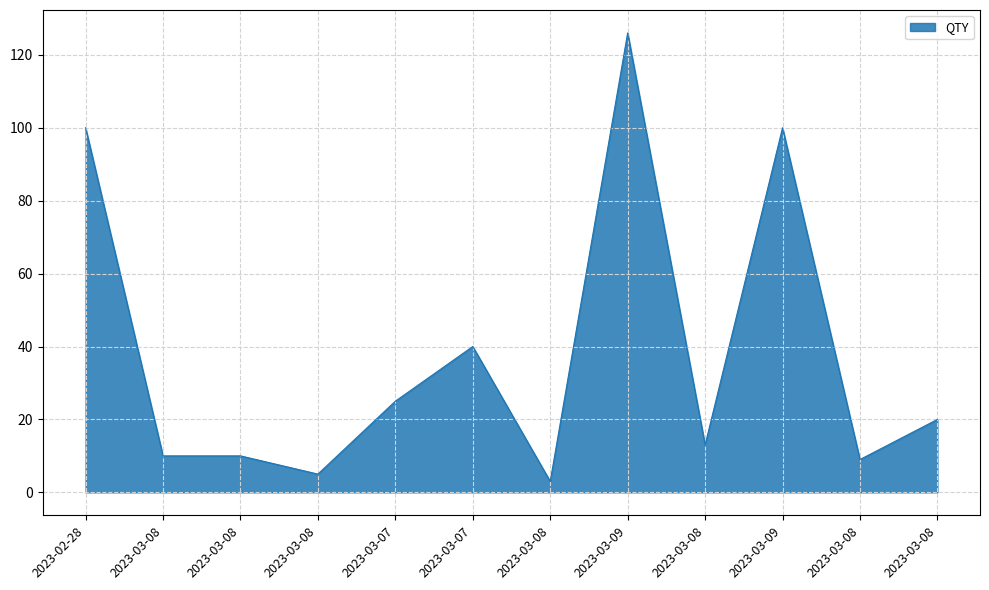

Reading left to right, extract all data points from this chart.

2023-02-28=100	2023-03-08=10	2023-03-08=10	2023-03-08=5	2023-03-07=25	2023-03-07=40	2023-03-08=3	2023-03-09=126	2023-03-08=13	2023-03-09=100	2023-03-08=9	2023-03-08=20